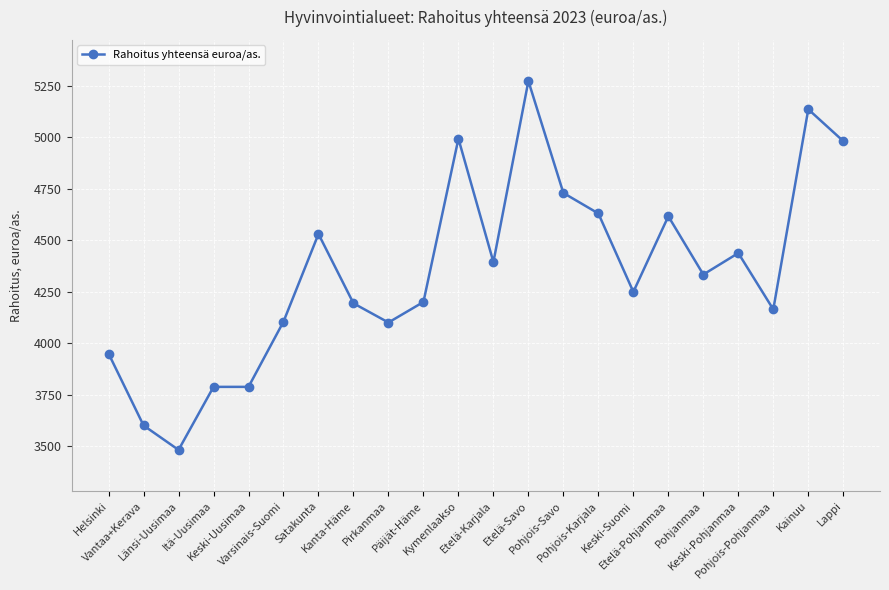

What is the minimum value shown in the chart?

3482.1